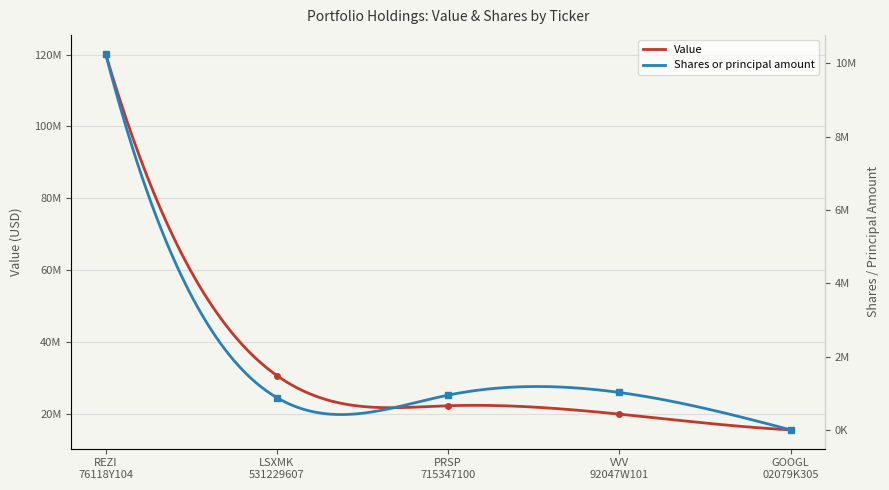

What is the value of the Value point at the 5th from the left?

15530000